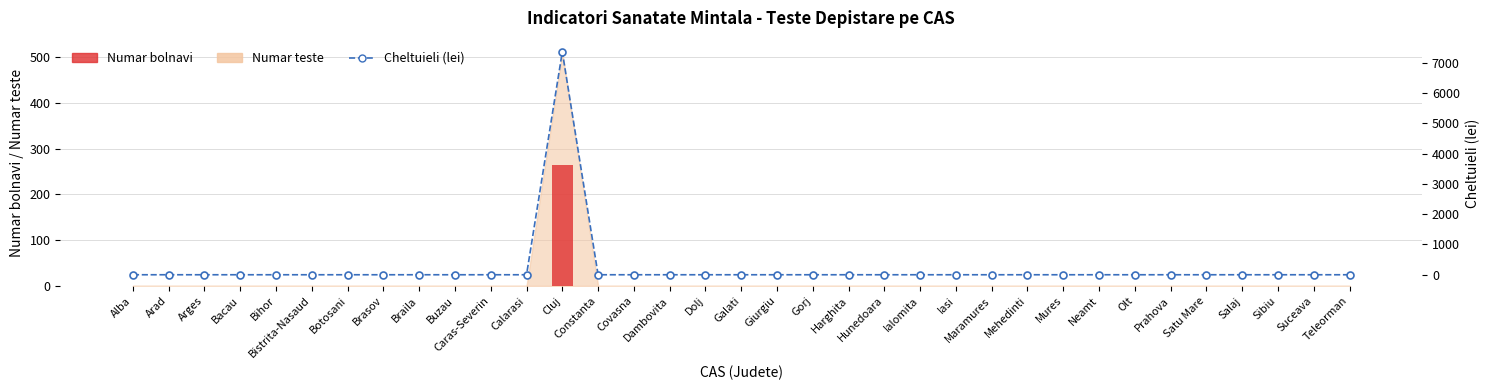

What is the maximum value shown in the chart?

7366.8